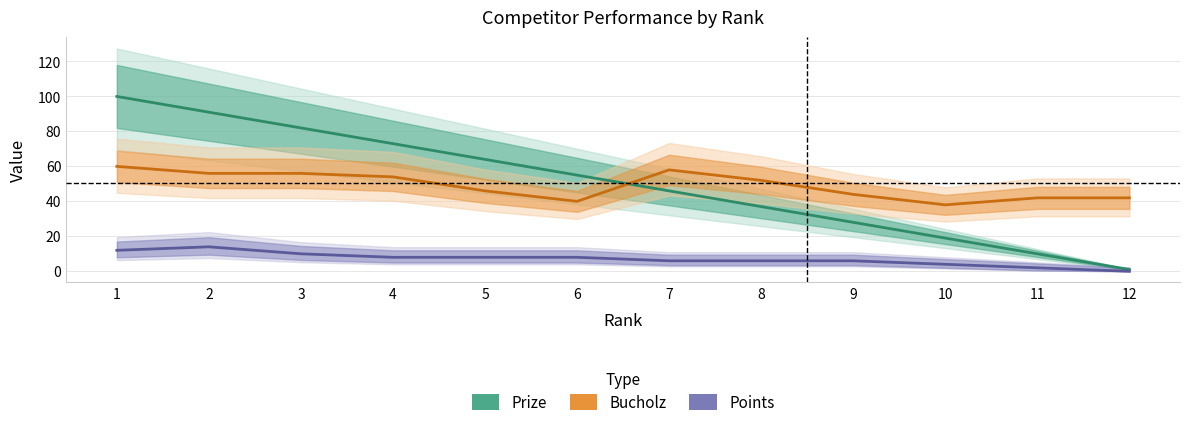

Is the value of Bucholz at 8 greater than the value of Prize at 1?

No